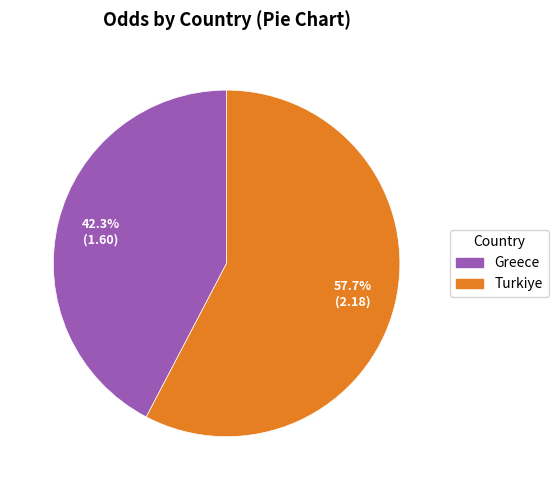

Between Greece and Turkiye, which is larger?

Turkiye